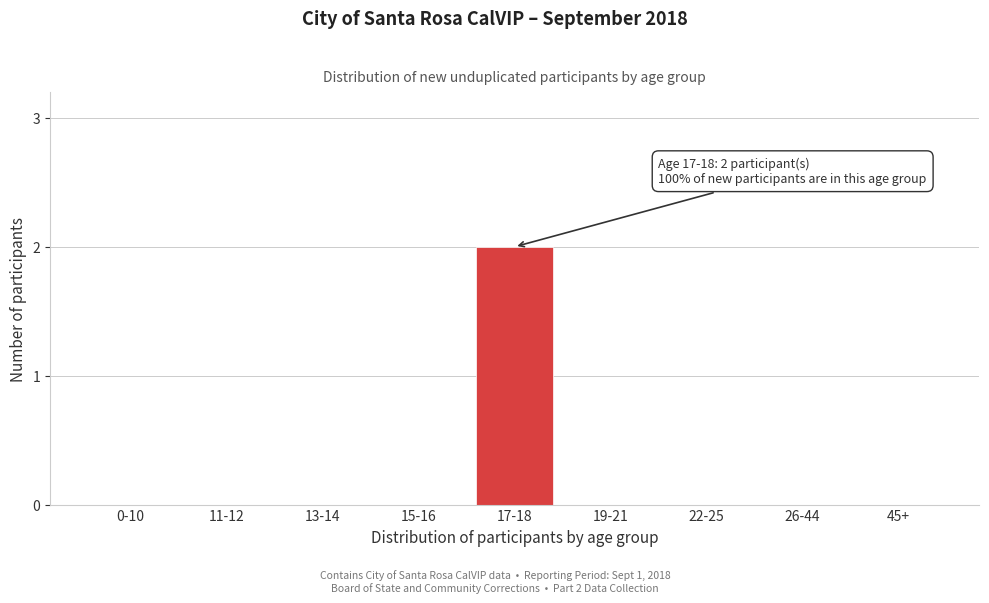

Reading left to right, list all the values displayed in this chart.

0-10=0	11-12=0	13-14=0	15-16=0	17-18=2	19-21=0	22-25=0	26-44=0	45+=0